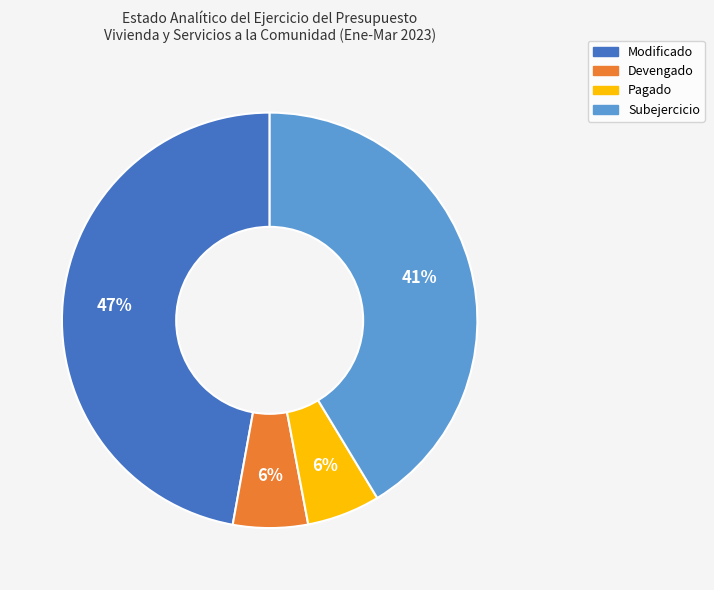

What is the ratio of the value at Pagado to the value at Modificado?

0.1